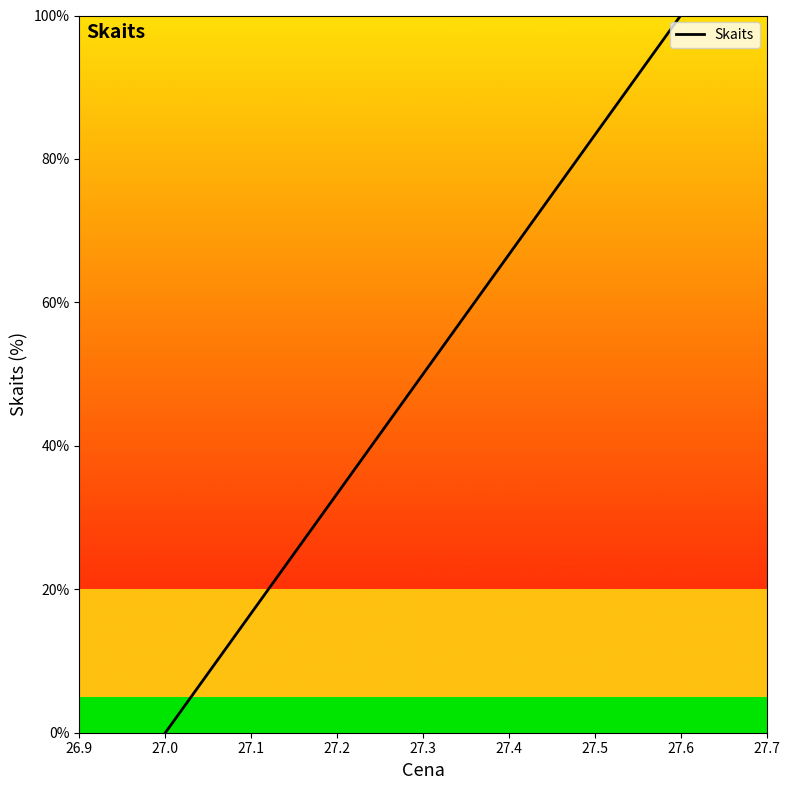

What is the average value?

50